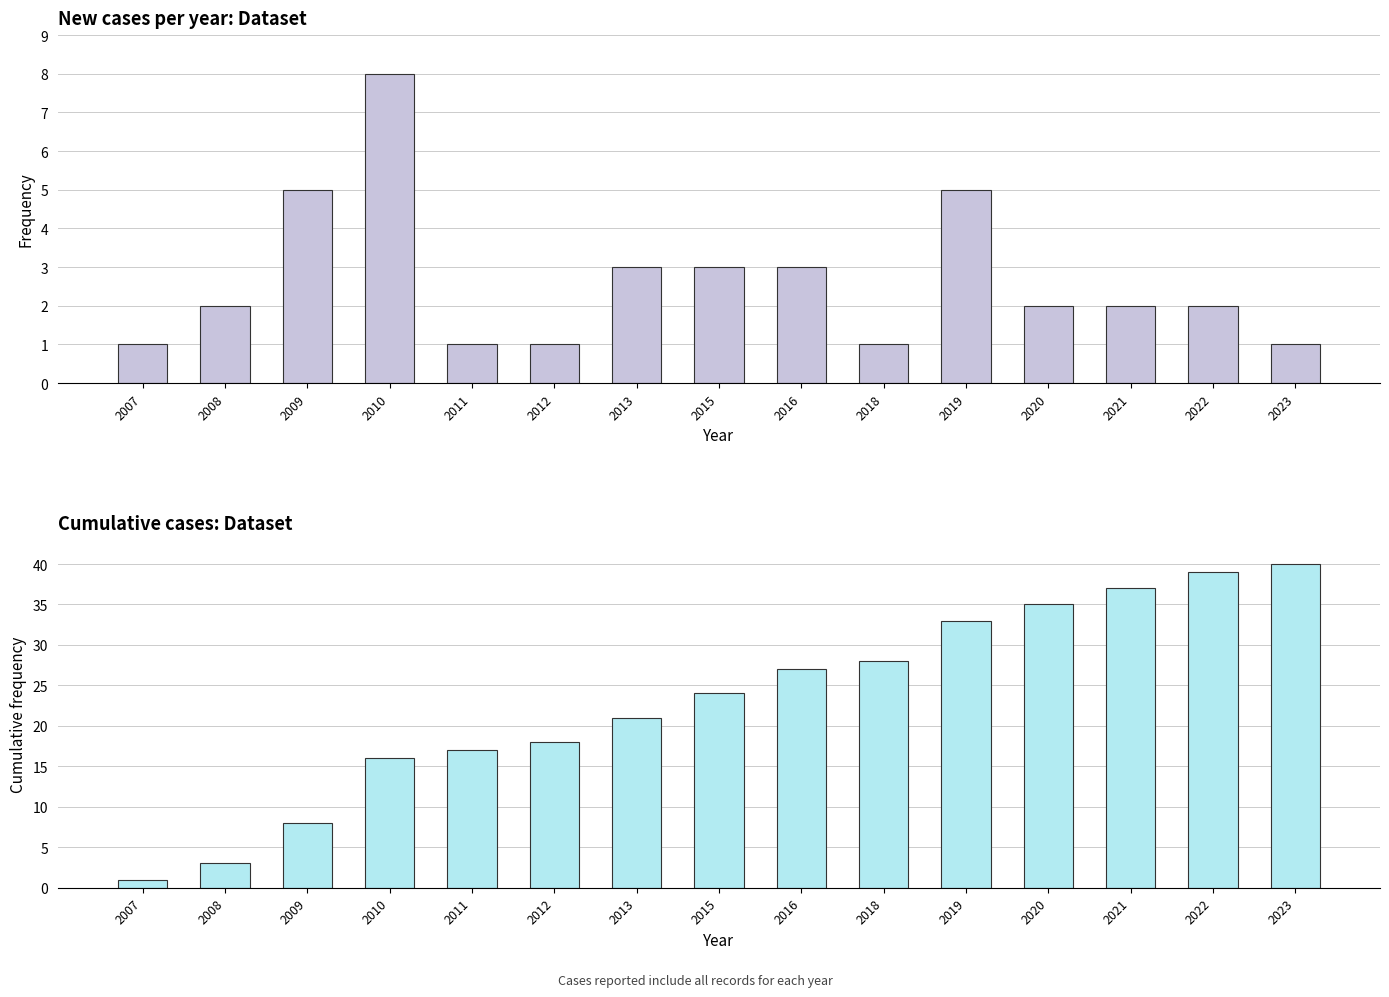

Reading right to left, list all the values displayed in this chart.

New cases per year: 2023=1	2022=2	2021=2	2020=2	2019=5	2018=1	2016=3	2015=3	2013=3	2012=1	2011=1	2010=8	2009=5	2008=2	2007=1
Cumulative cases per year: 2023=40	2022=39	2021=37	2020=35	2019=33	2018=28	2016=27	2015=24	2013=21	2012=18	2011=17	2010=16	2009=8	2008=3	2007=1